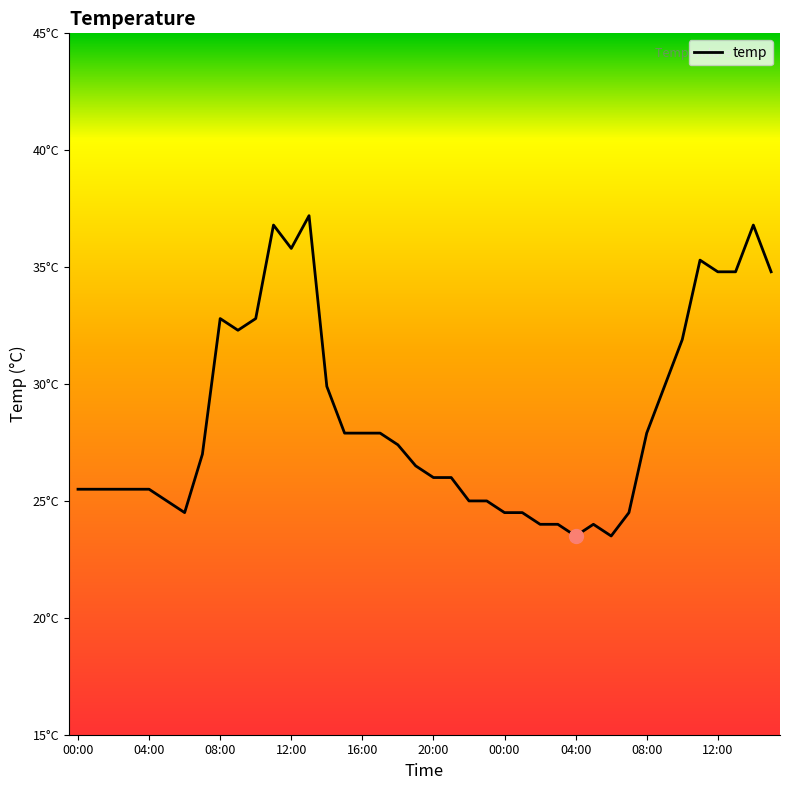

Does the chart have visible grid lines?

No